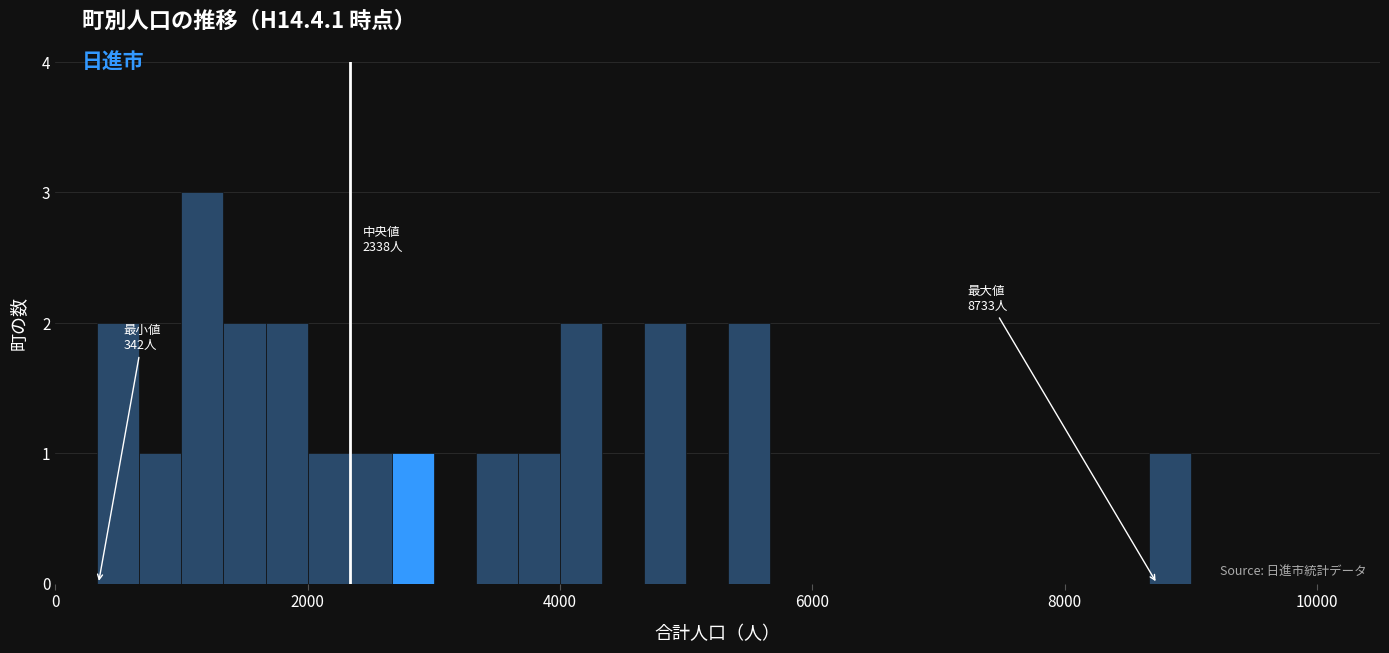

Read against the x-axis, roughly where is the centre of the tallest bar?

1200